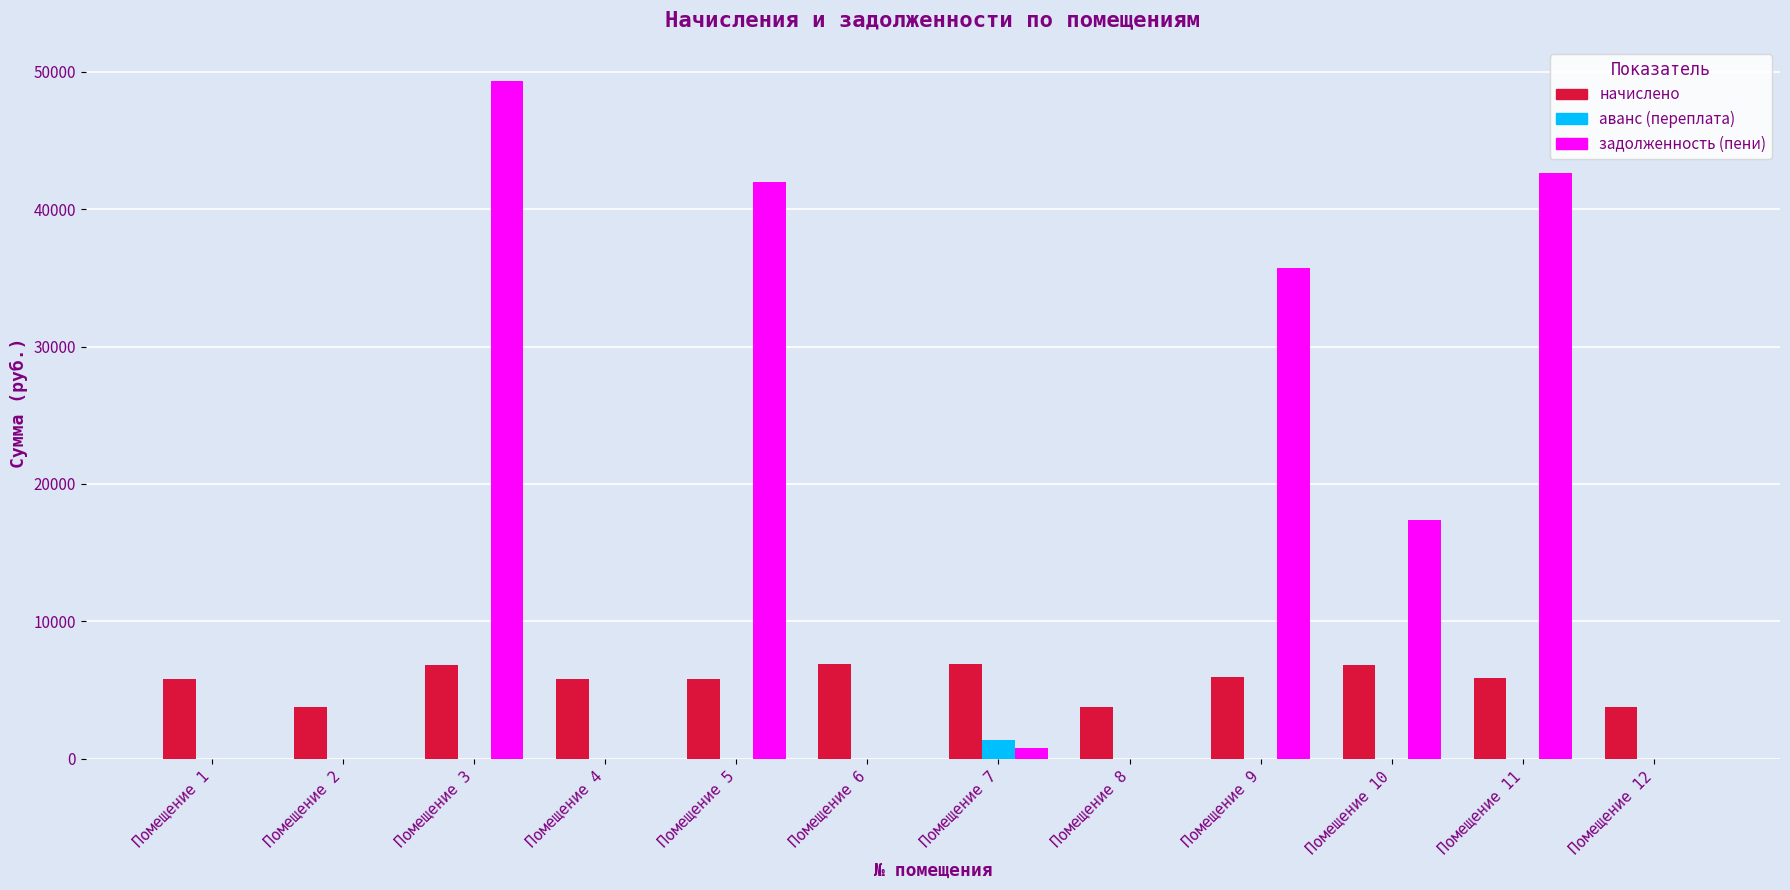

Which series has the largest range (max minus min)?

задолженность (пени)